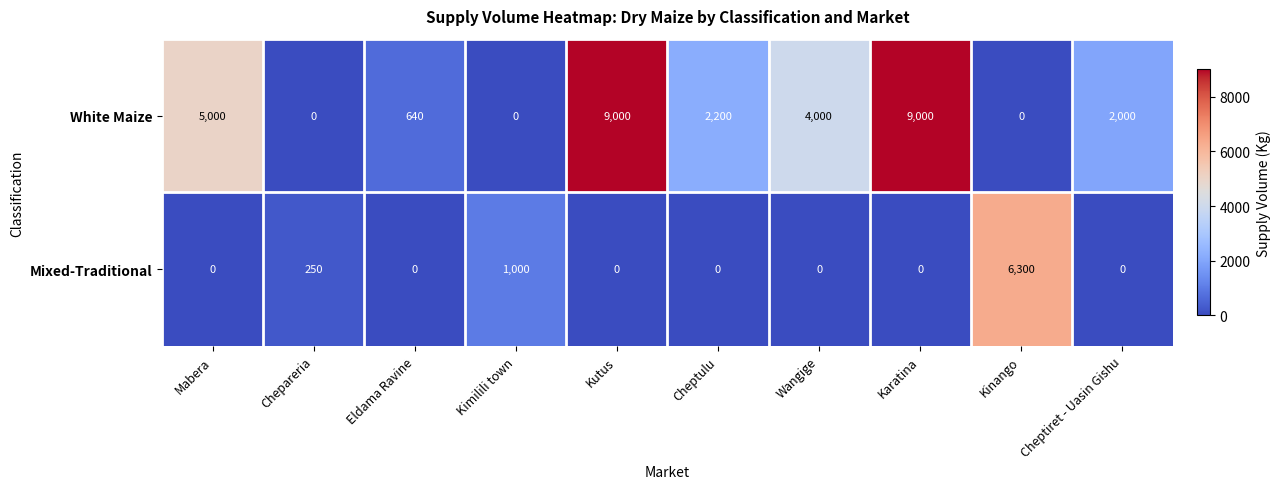

Reading left to right, transcribe all the data shown in this chart.

White Maize: 5000	0	640	0	9000	2200	4000	9000	0	2000
Mixed-Traditional: 0	250	0	1000	0	0	0	0	6300	0